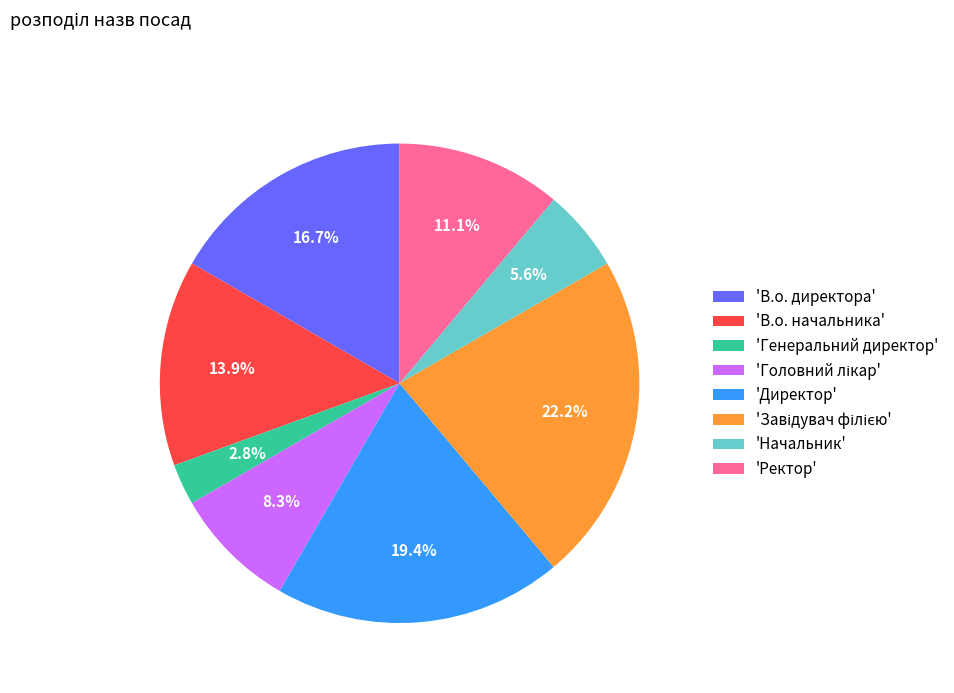

Between 'Ректор' and 'Генеральний директор', which is larger?

'Ректор'